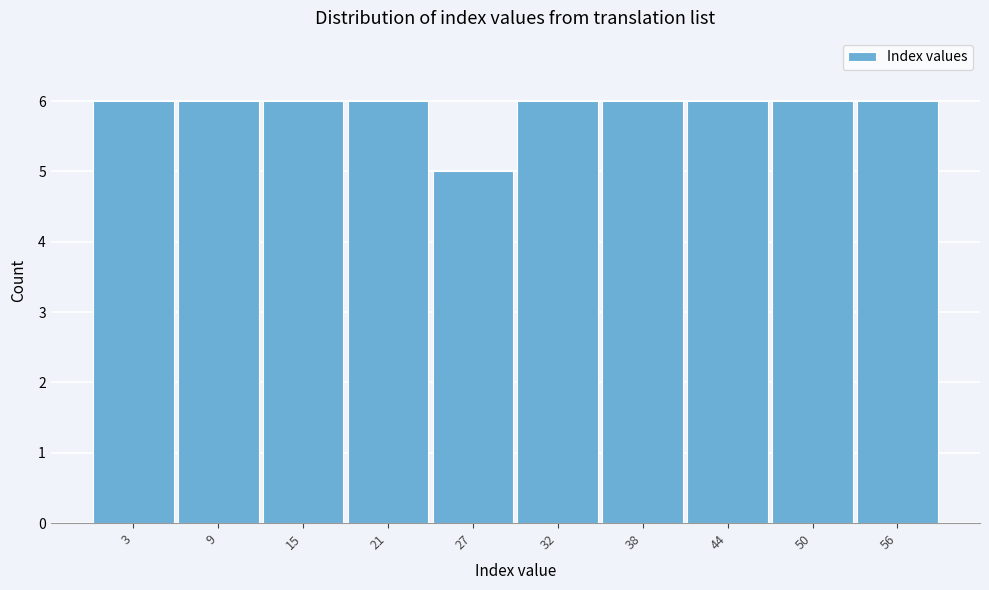

Reading left to right, list all the values displayed in this chart.

3=6	9=6	15=6	21=6	27=5	32=6	38=6	44=6	50=6	56=6